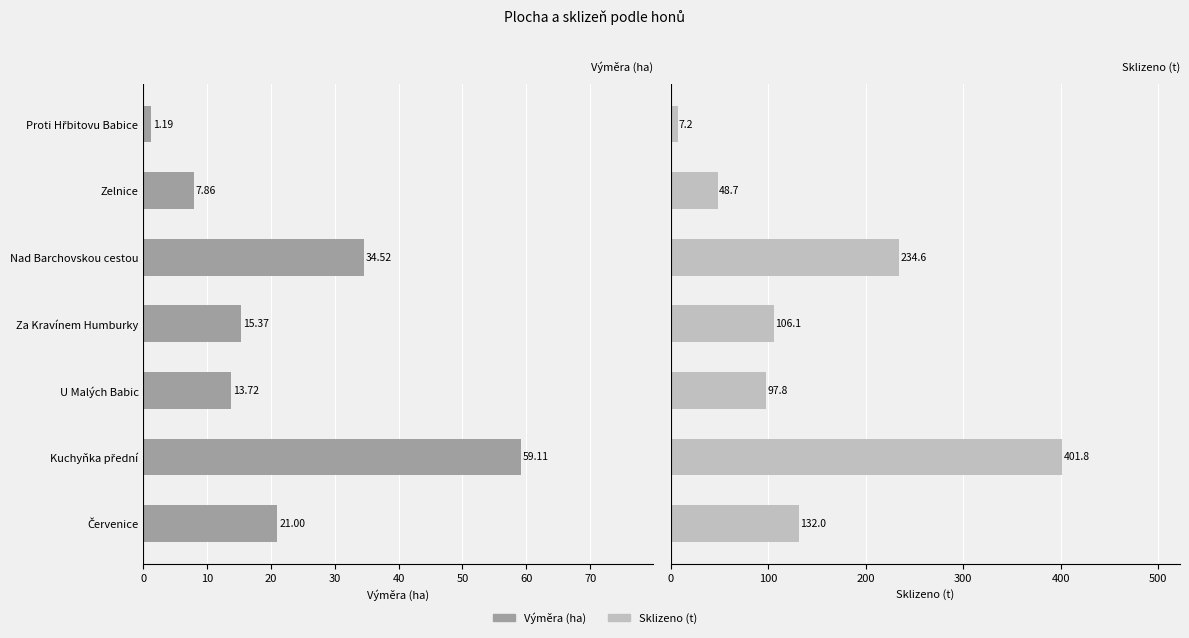

Is the value of Výměra (ha) at Zelnice greater than the value of Sklizeno (t) at U Malých Babic?

No